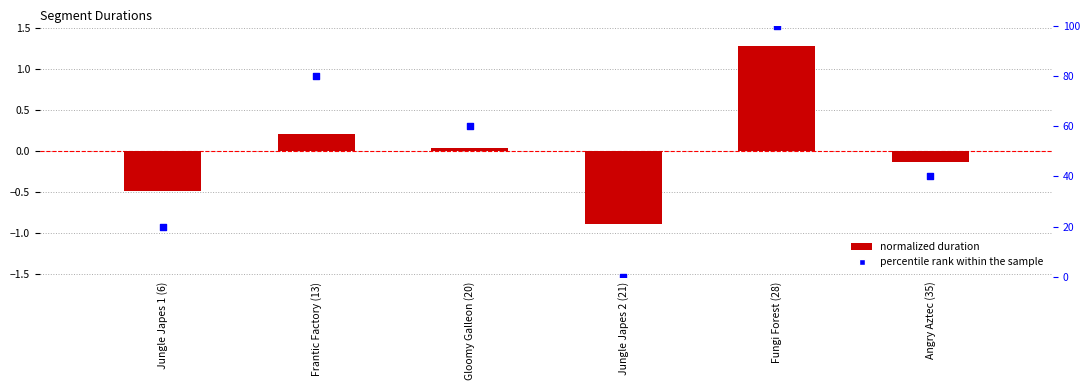

Which series contains the lowest Y value?

Attempt #4's Duration (ms)